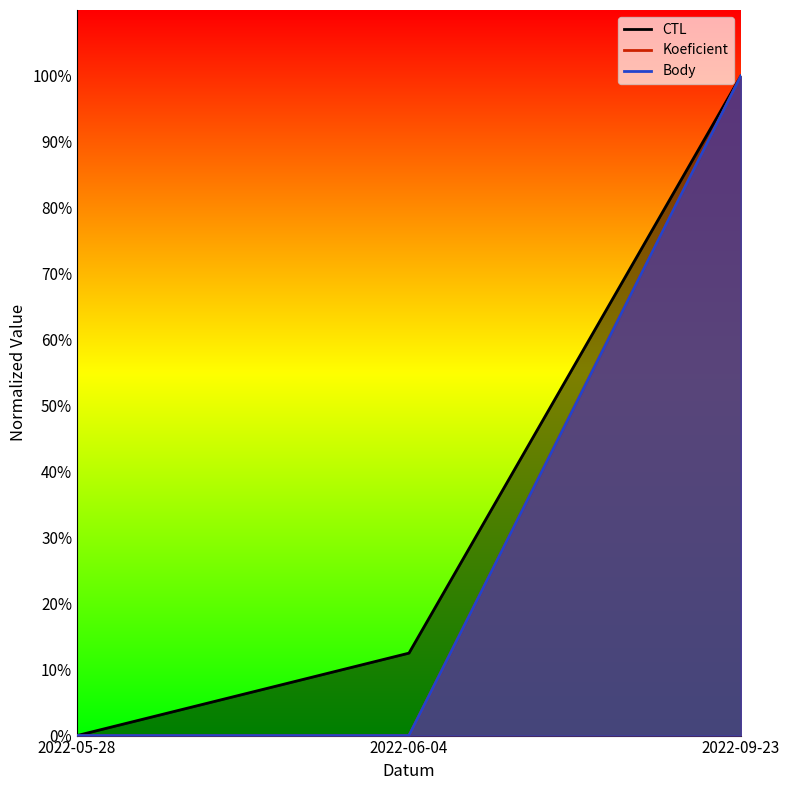

What is the sum of all Koeficient values?

100.0